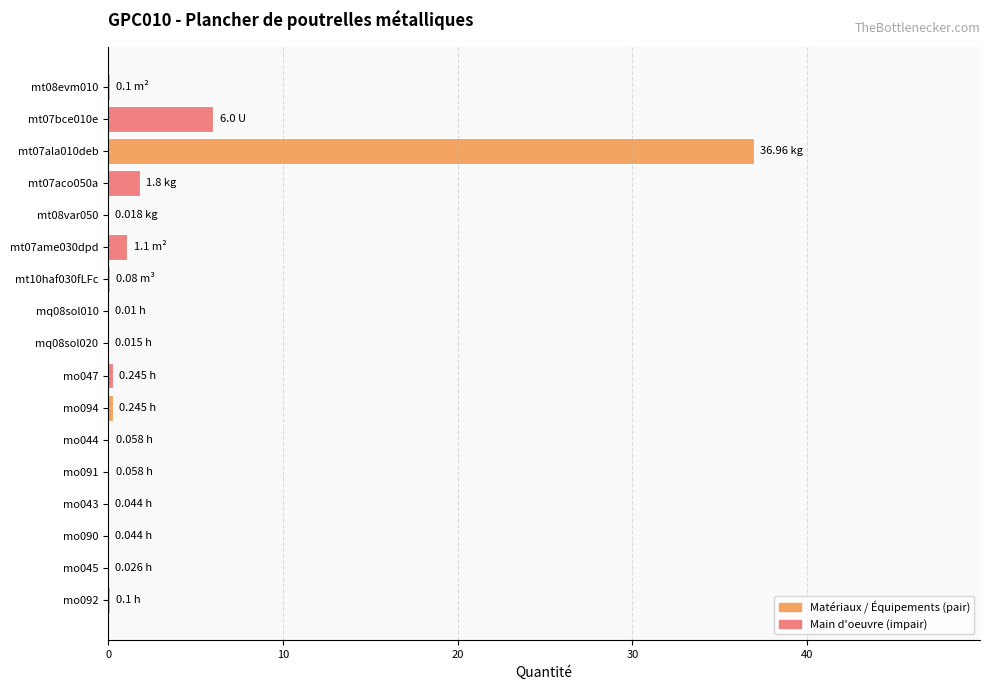

Are the bars horizontal?

Yes